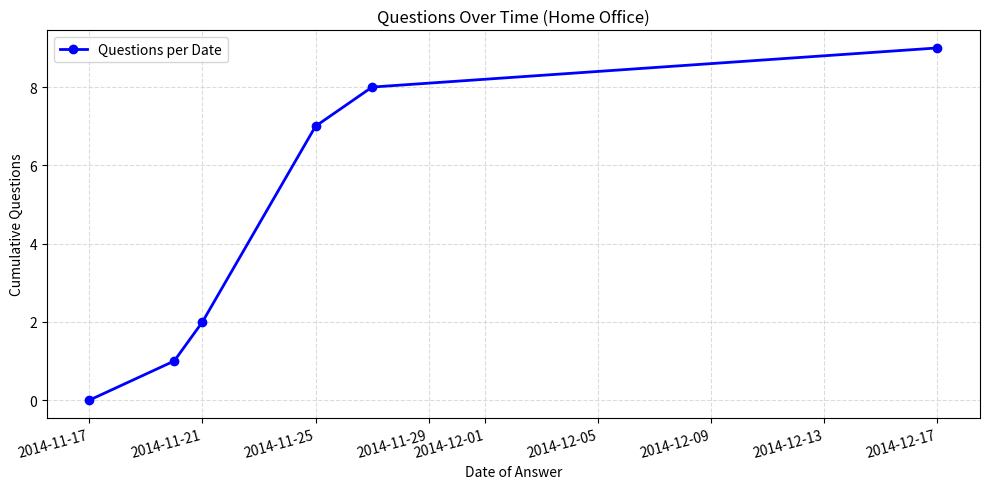

What is the value of the 5th point from the left?

8